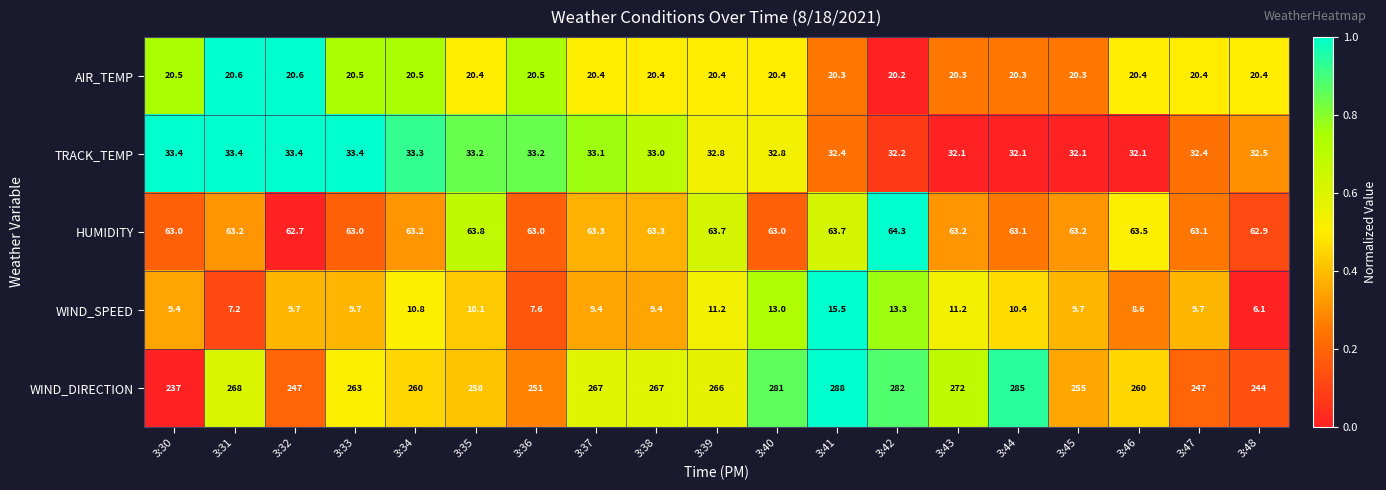

Which series has the widest spread of values?

WIND_DIRECTION